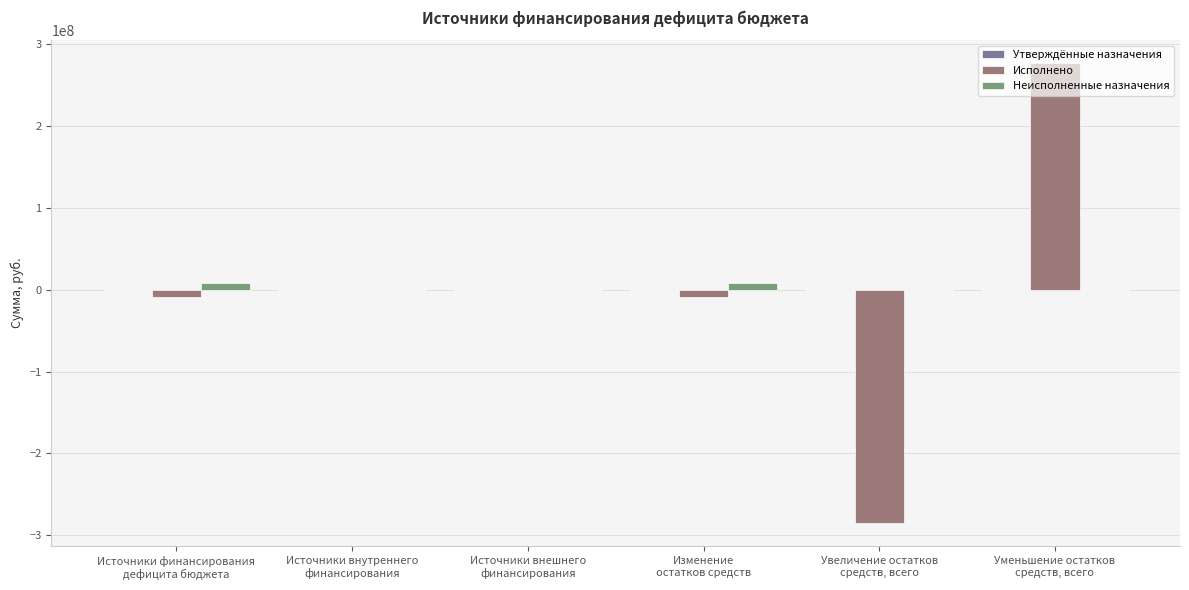

What is the sum of all Исполнено values?

-25795461.1